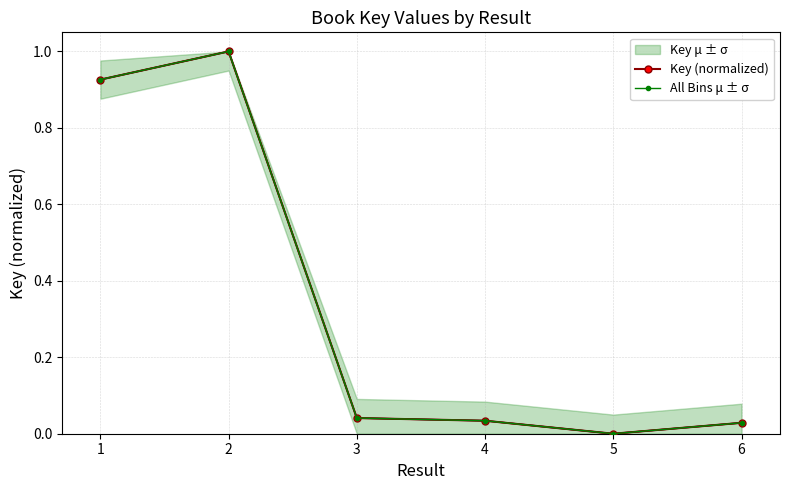

Is the value of Key (normalized) at 4 greater than the value of All Bins μ ± σ at 4?

No